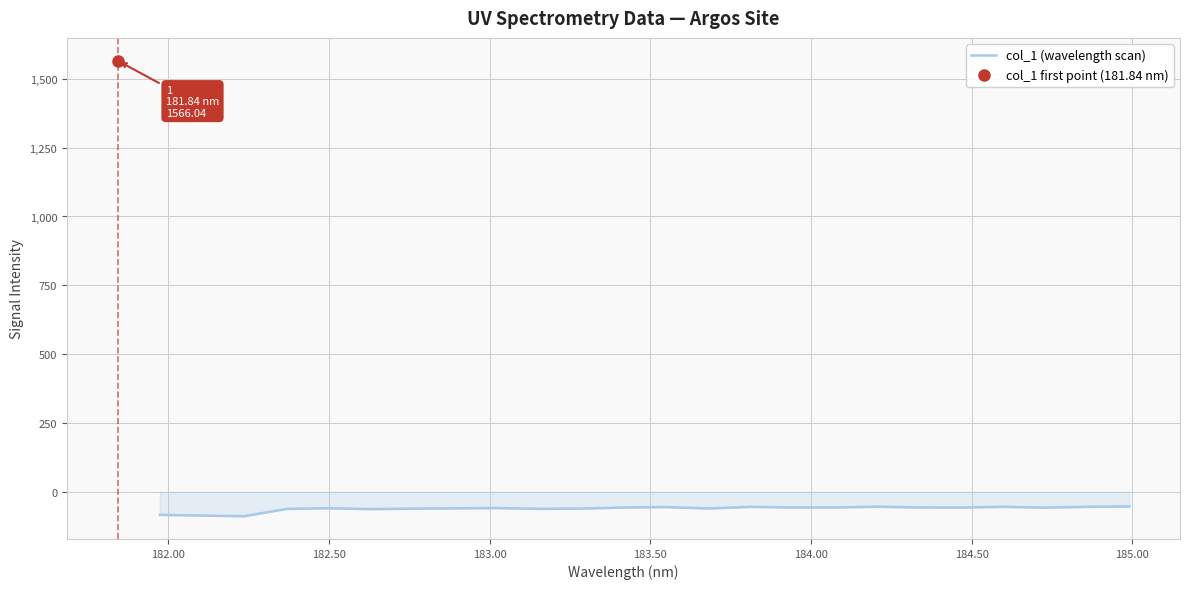

How many interior local valleys (lower than both neighbors) does the data have?

7